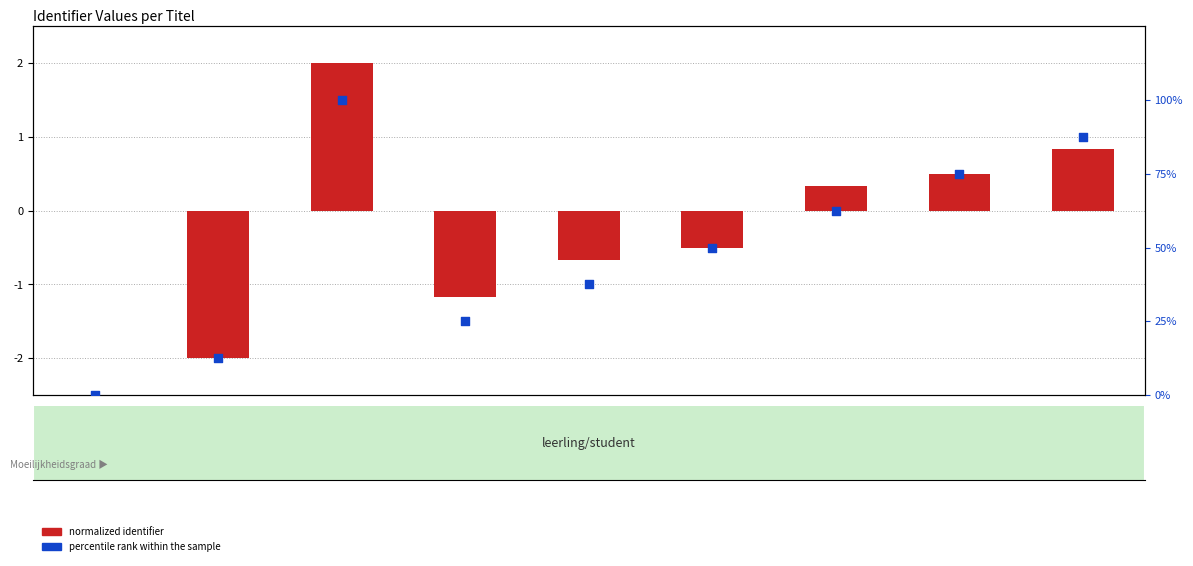

Is the value of normalized identifier at artikel 2 greater than the value of percentile rank within the sample at artikel 2?

No